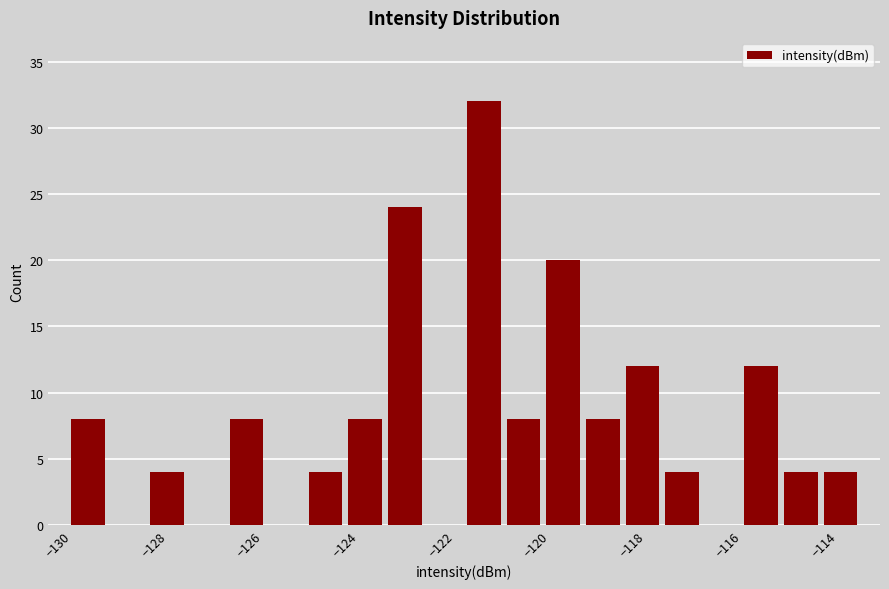

How tall is the bar that spans -117.4 to -116.6 on the x-axis? Neither the bar edges nor the heights are printed on the chart, so give them approximately, as read against the axes.

4